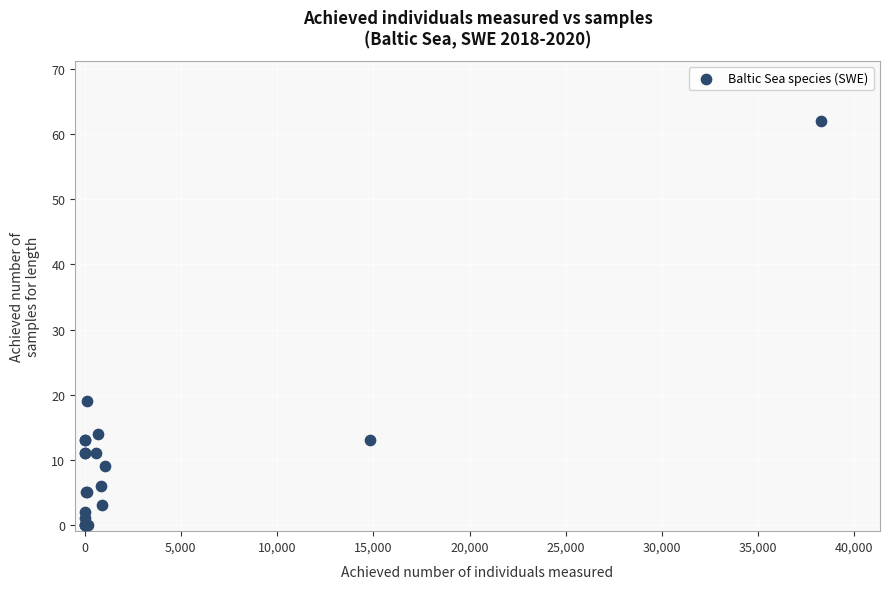

What Y value in the scatter plot is closest to 31?

19